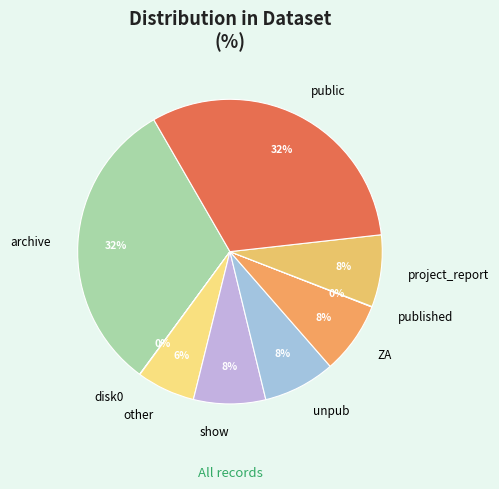

Approximately how many times larger is the value at public compared to archive?

1.0